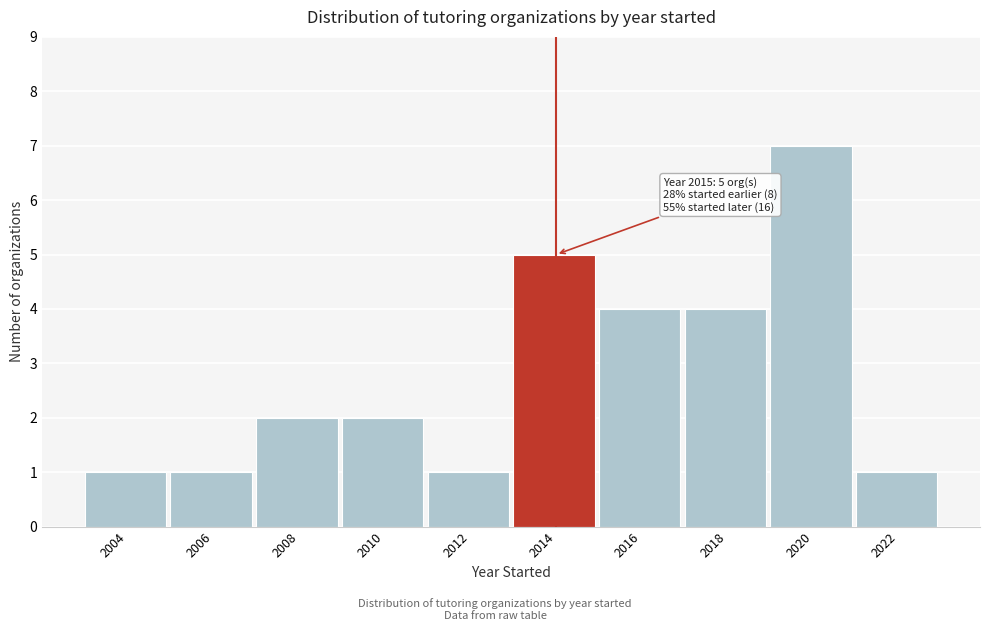

Reading right to left, what are all the values shown in this chart?

1	7	4	4	5	1	2	2	1	1